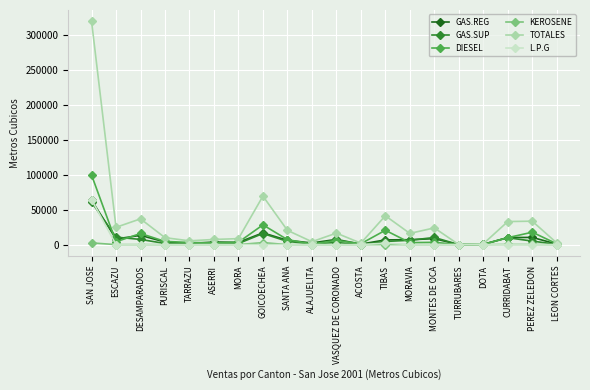

What is the sum of the DIESEL values at MONTES DE OCA and MORA?

6712